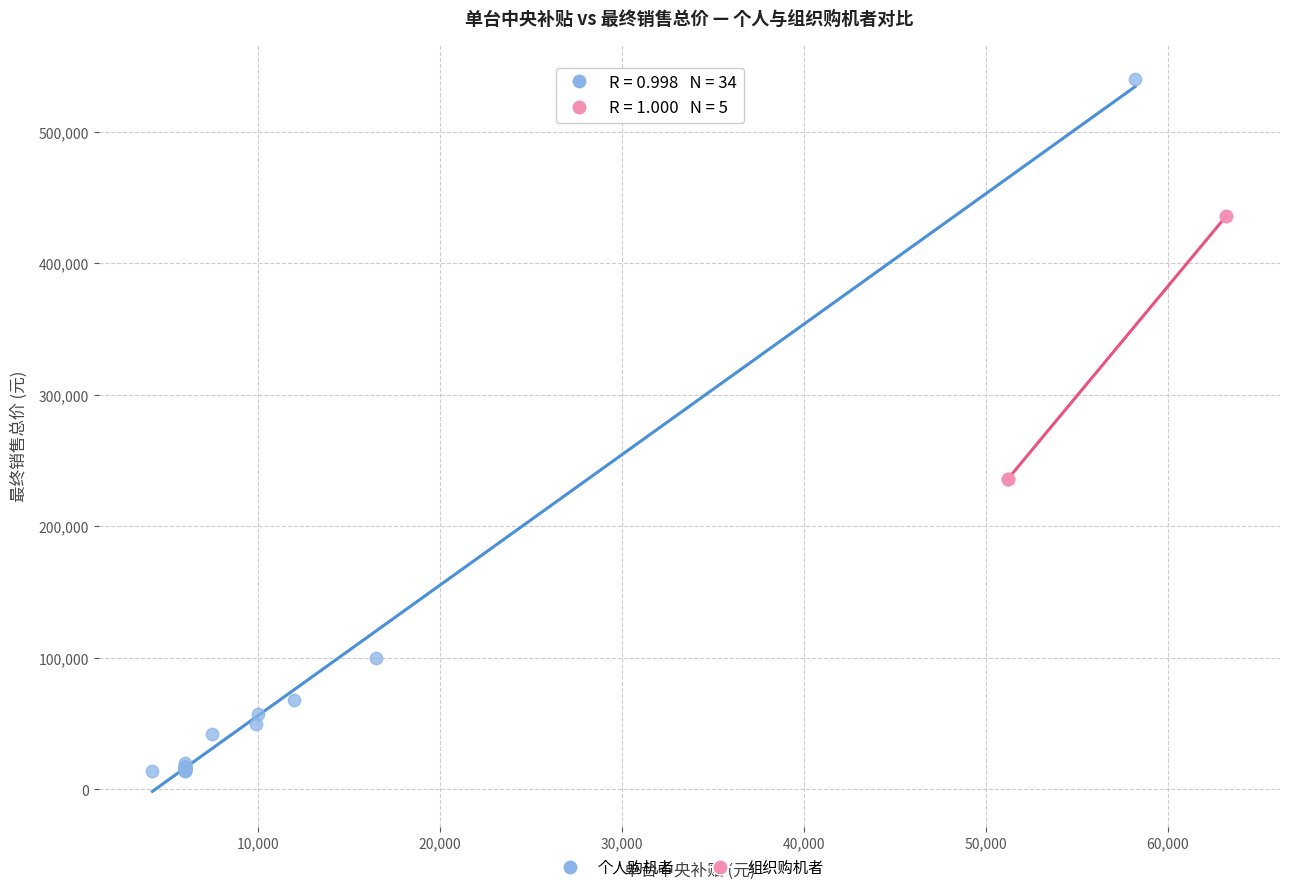

Which series contains the lowest Y value?

个人购机者